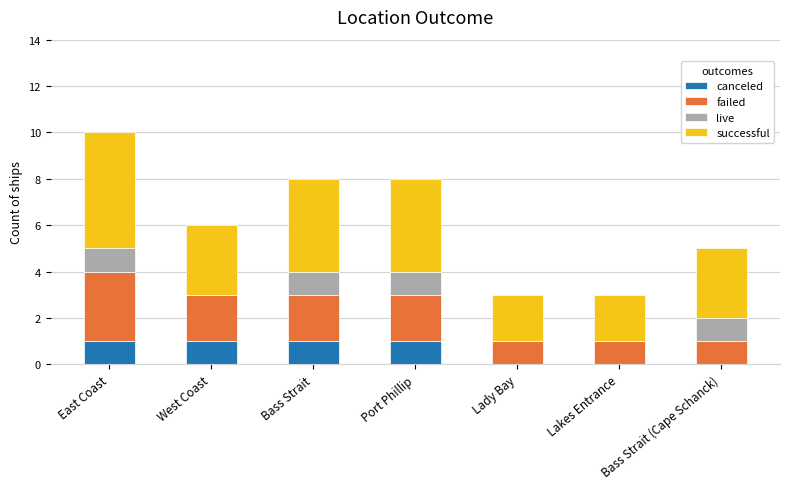

Is it true that canceled equals 0 at Bass Strait?

False